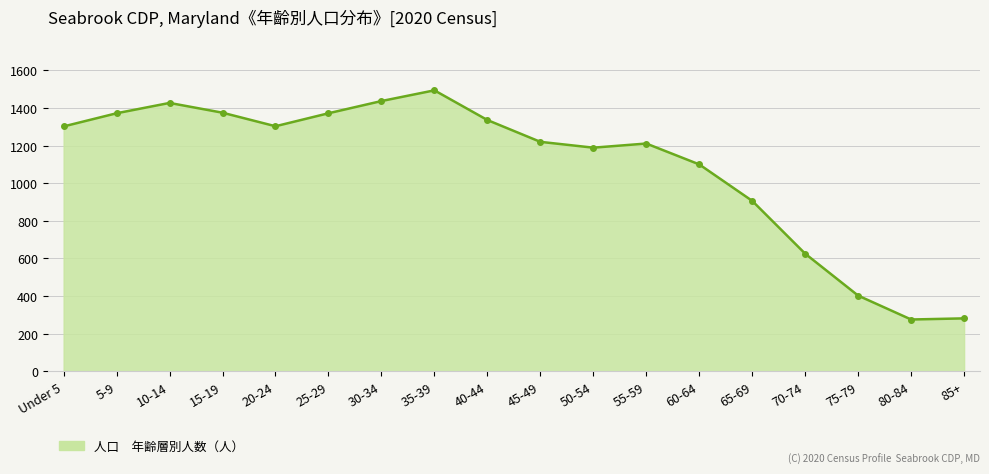

What is the change in value from 40-44 to 55-59?

-125